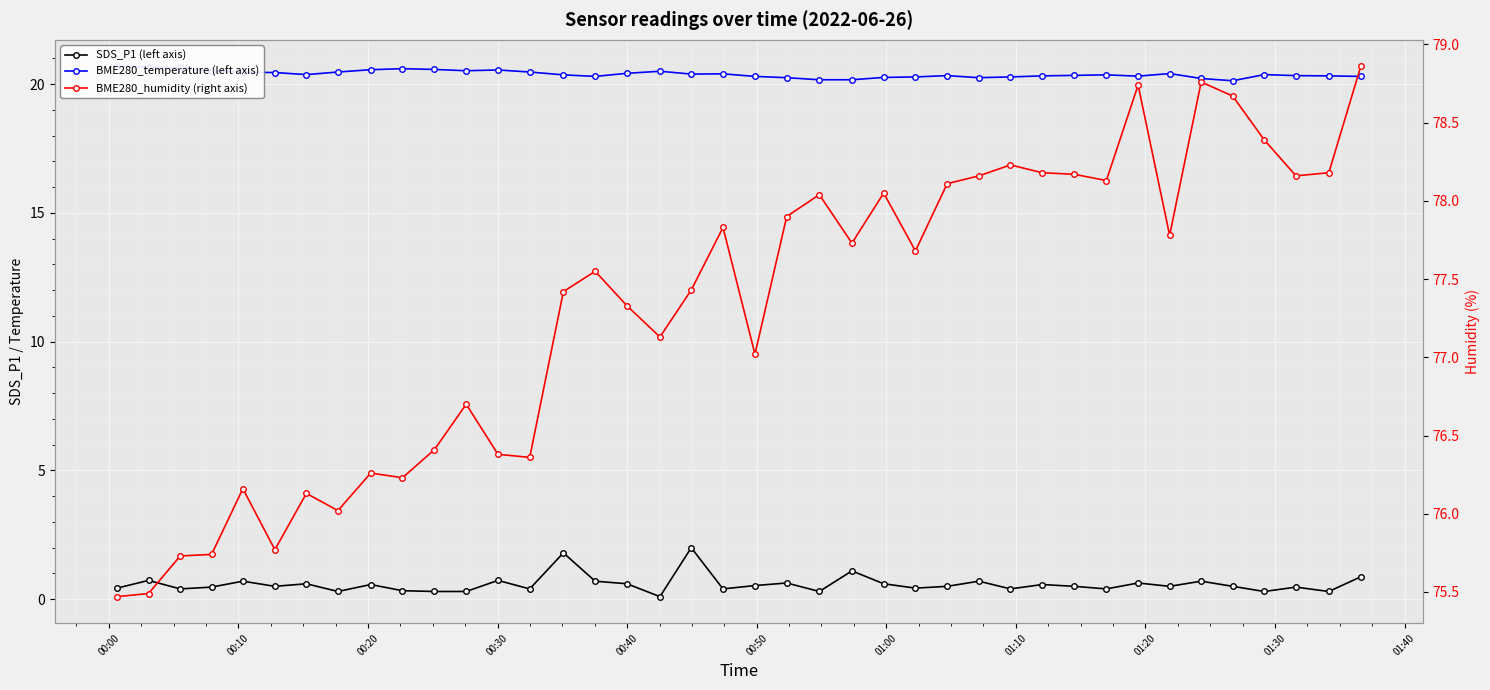

What is the sum of all SDS_P1 (left axis) values?

23.3